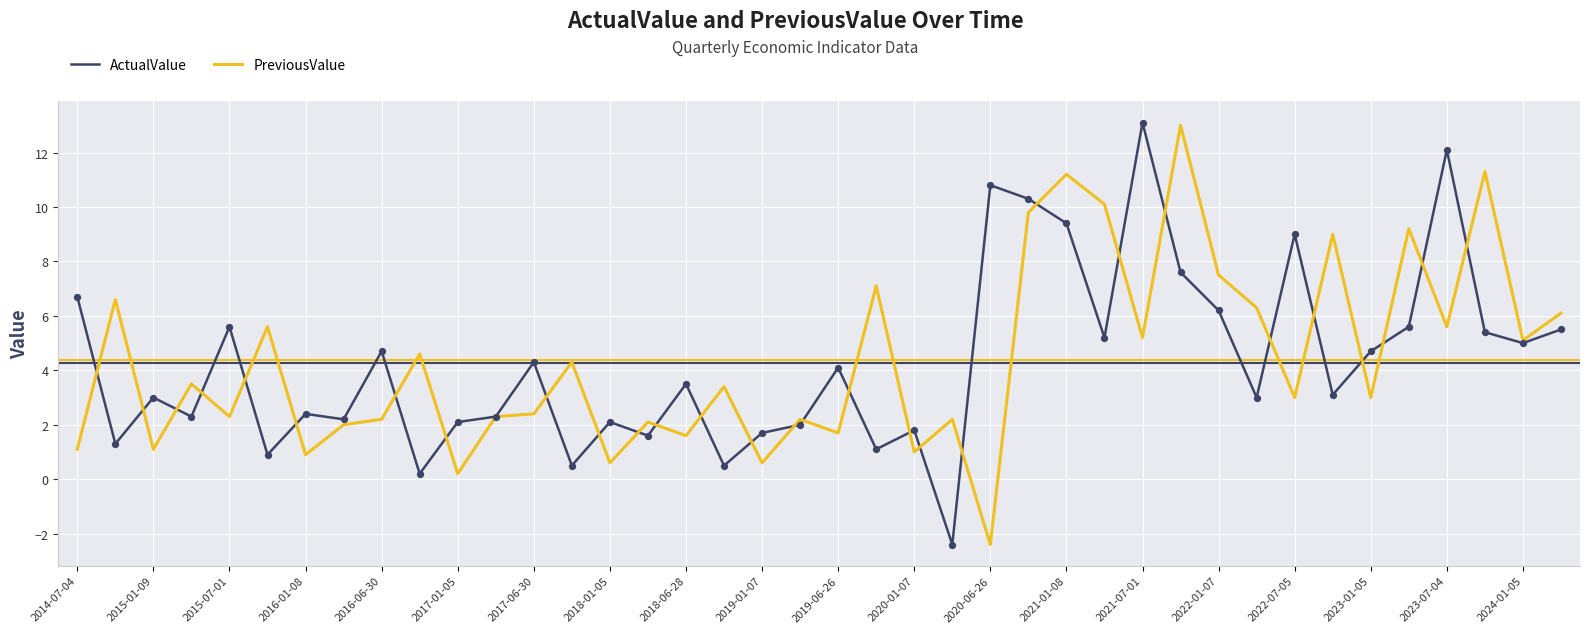

What is the maximum value for ActualValue?

13.1